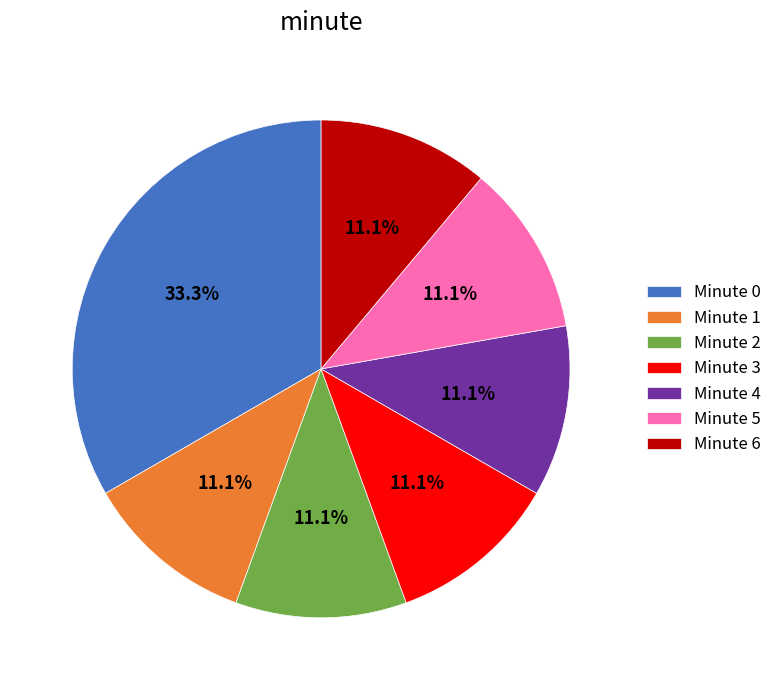

To the nearest percent, what portion does Minute 0 represent?

33%